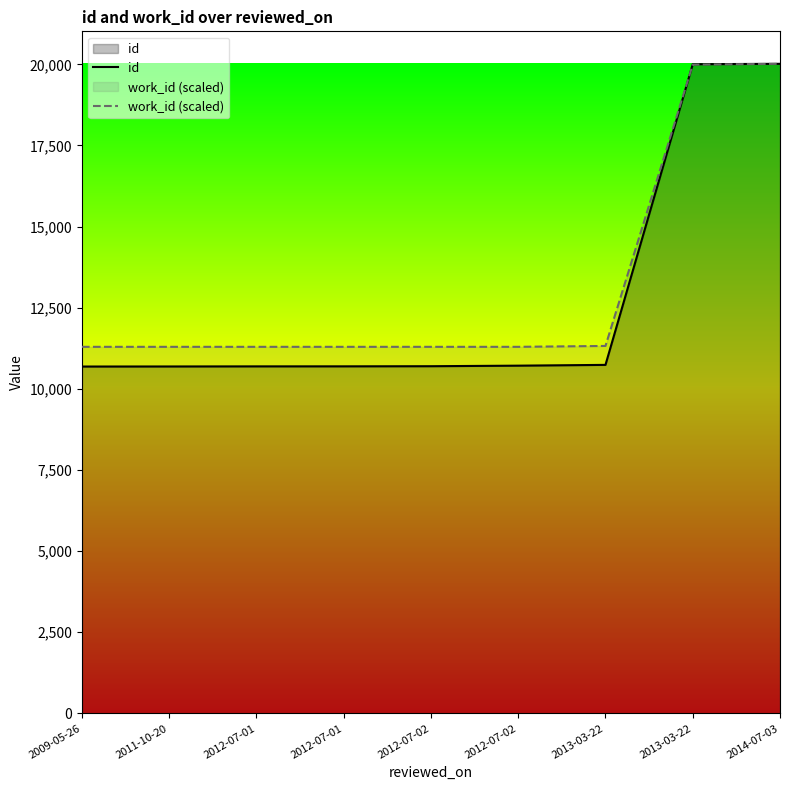

Rank the series by their average value, from highest to lowest.

work_id (scaled), id